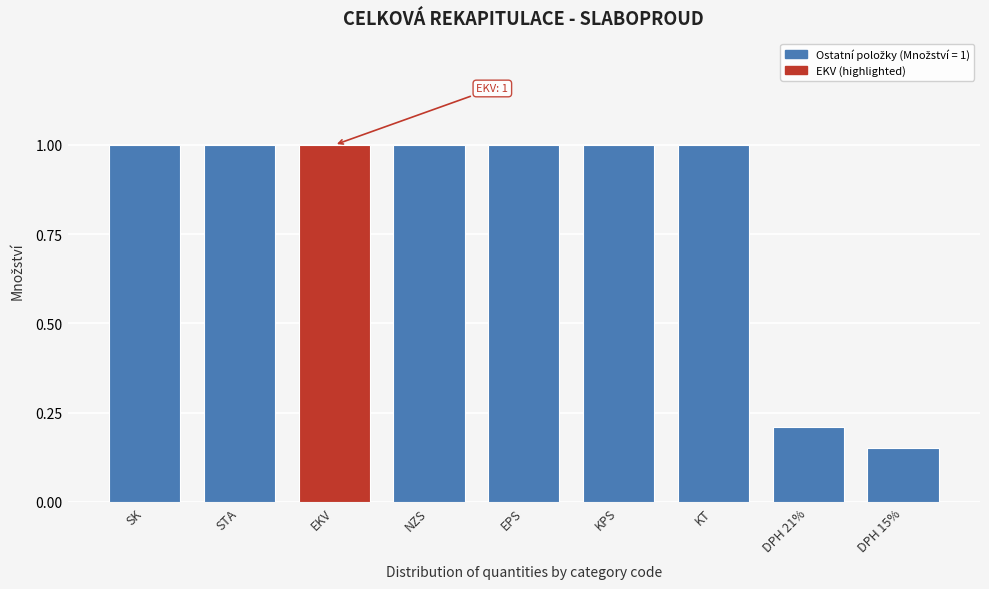

What is the average value?

0.8